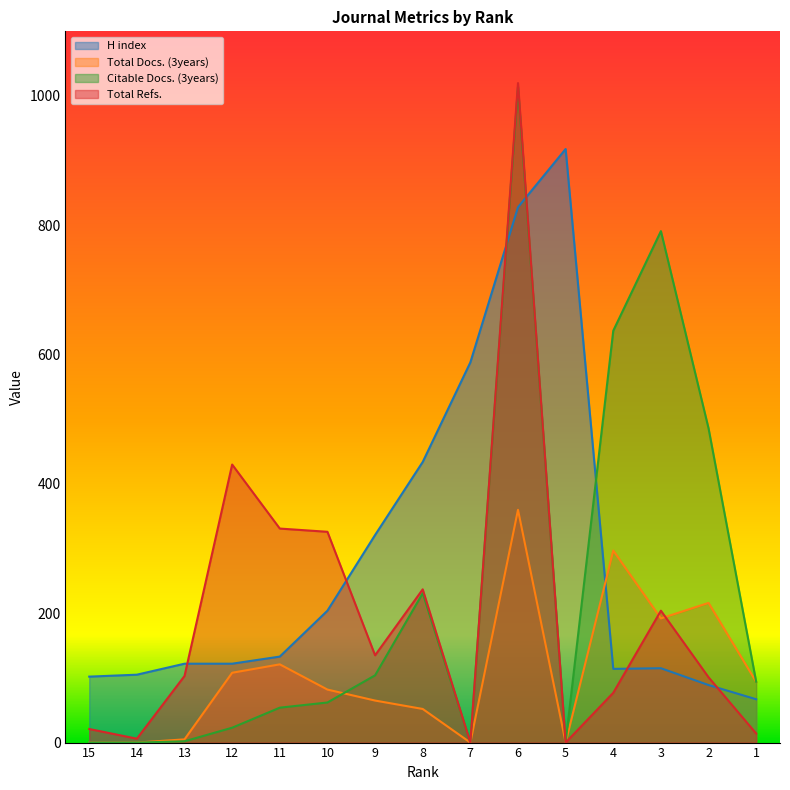

How many interior local valleys does the Citable Docs. (3years) series have?

2